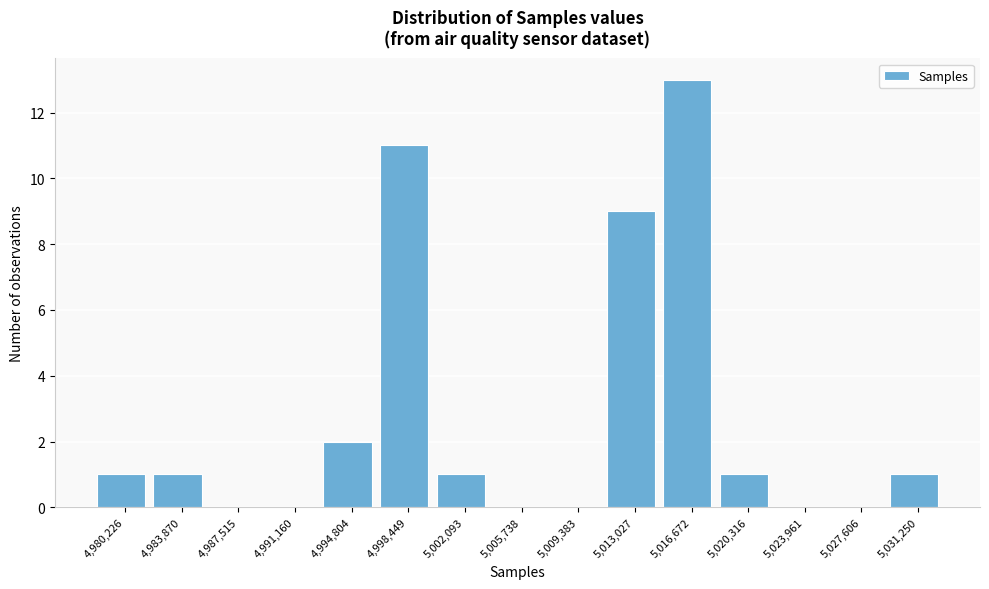

Reading left to right, list every bar in this chart as the range it spans on the x-axis followed by its height. Neither the bar edges nor the heights are printed on the chart, so give them approximately, as read against the axes.

4978500 to 4982000: 1
4982000 to 4985500: 1
4985500 to 4989500: 0
4989500 to 4993000: 0
4993000 to 4996500: 2
4996500 to 5000500: 11
5000500 to 5004000: 1
5004000 to 5007500: 0
5007500 to 5011000: 0
5011000 to 5015000: 9
5015000 to 5018500: 13
5018500 to 5022000: 1
5022000 to 5026000: 0
5026000 to 5029500: 0
5029500 to 5033000: 1